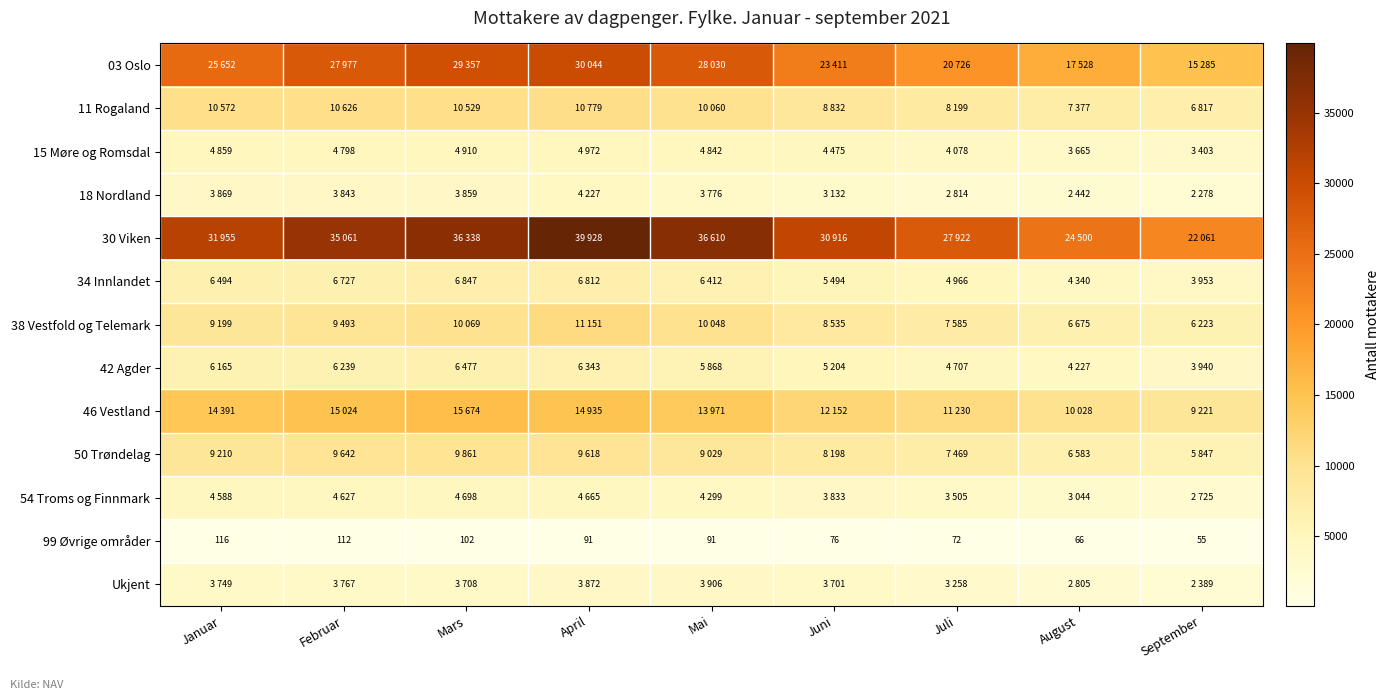

At how many categories does at least one series exceed 4142?

9